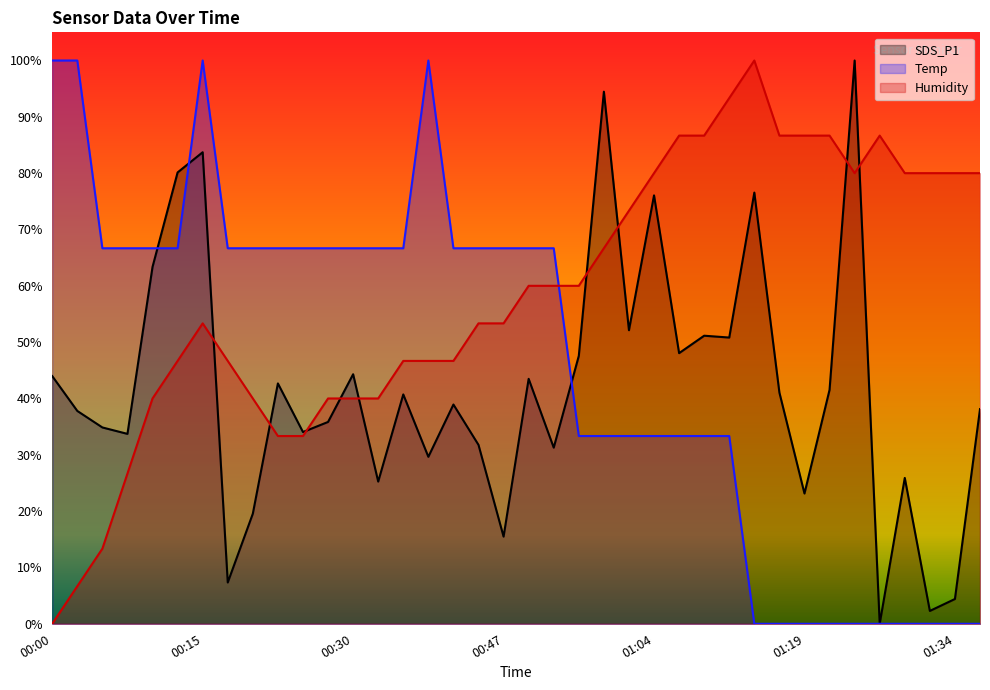

What is the difference between the highest and lowest values at 00:00?

1.0